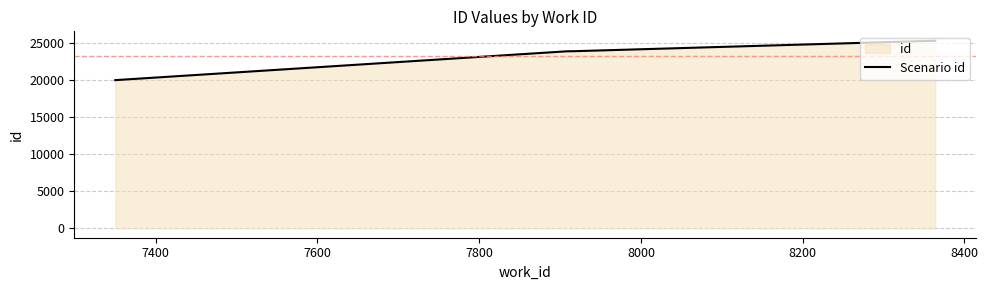

True or false: the data has more than 2 interior local peaks.

False